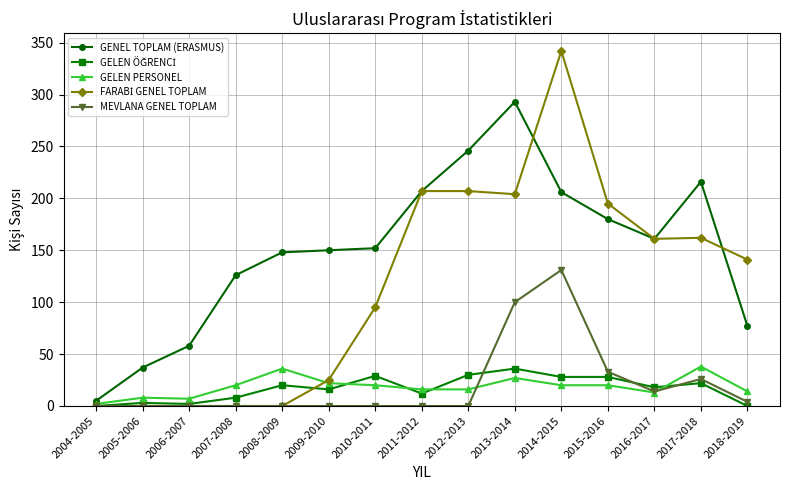

What is the difference between the highest and lowest values at 2010-2011?

152